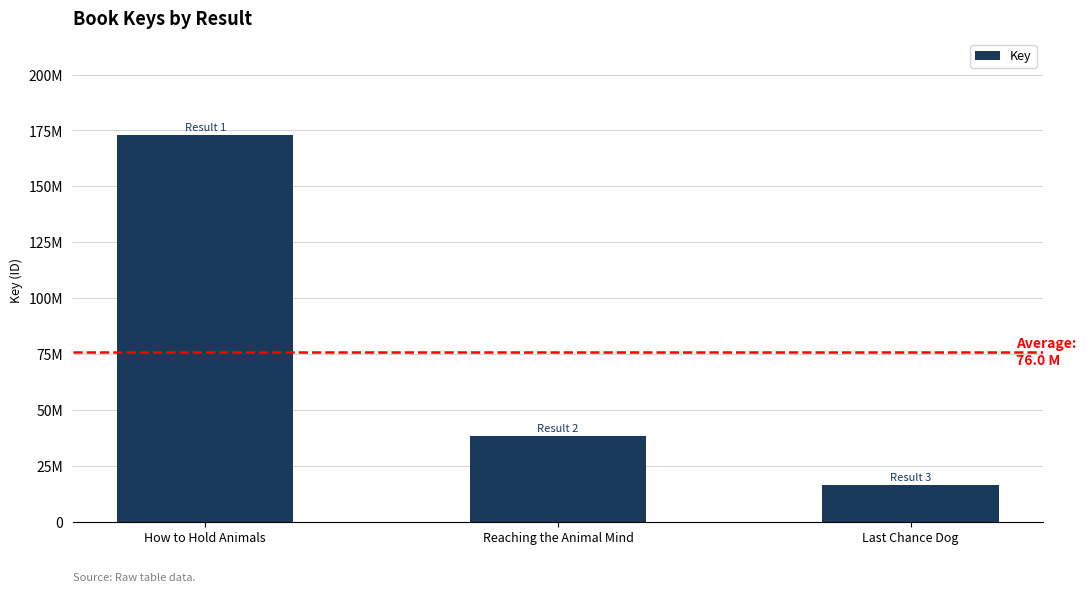

Approximately how many times larger is the value at Reaching the Animal Mind compared to How to Hold Animals?

0.2